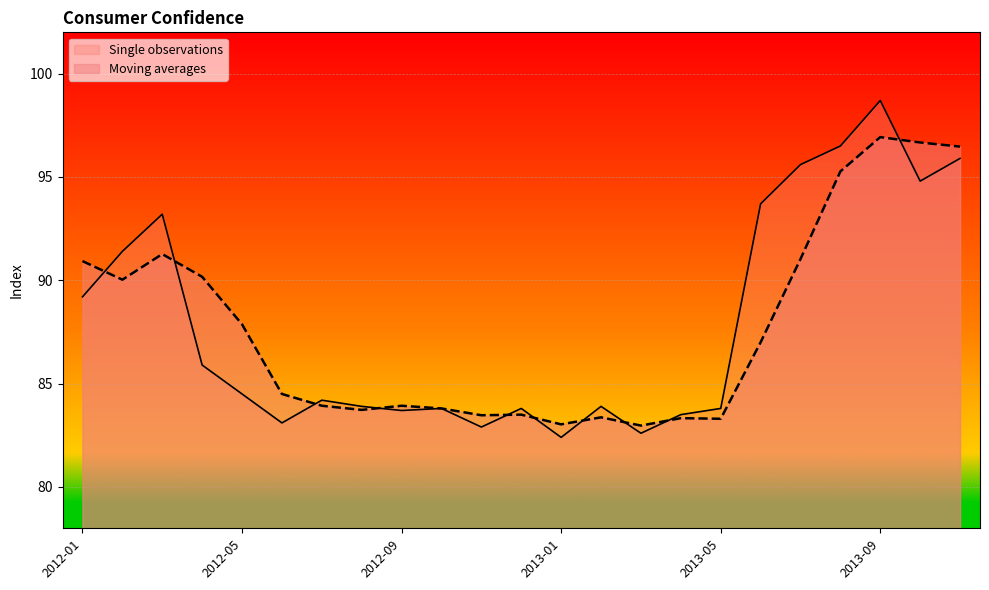

True or false: Single observations and Moving averages cross at least once.

True